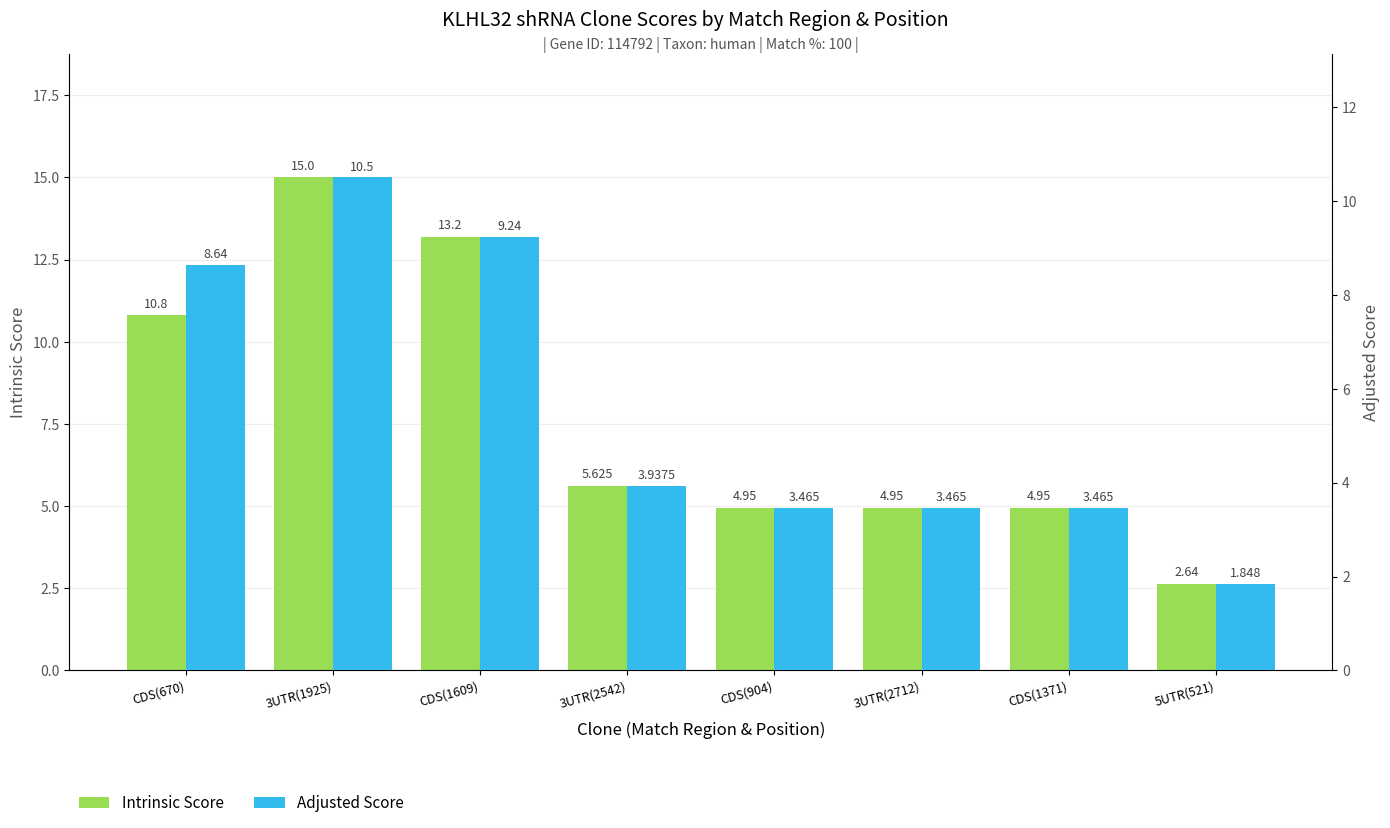

Which has a higher value, CDS(1371) or 3UTR(2542)?

3UTR(2542)